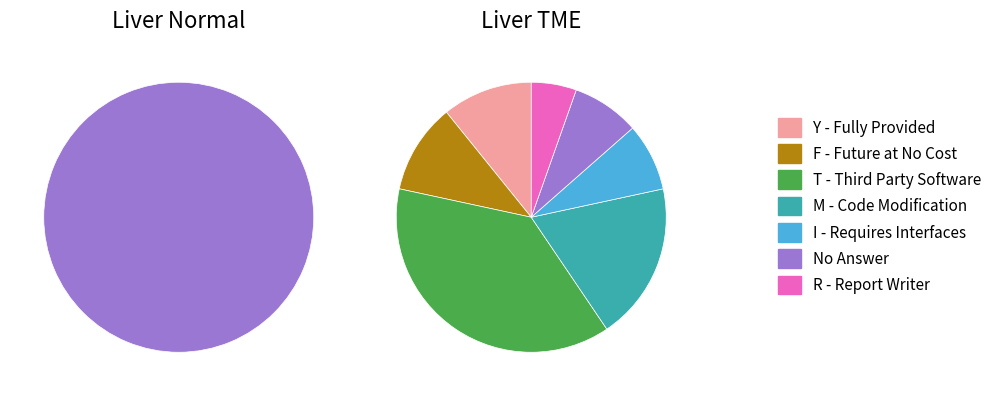

How many segments does this pie chart have?

7